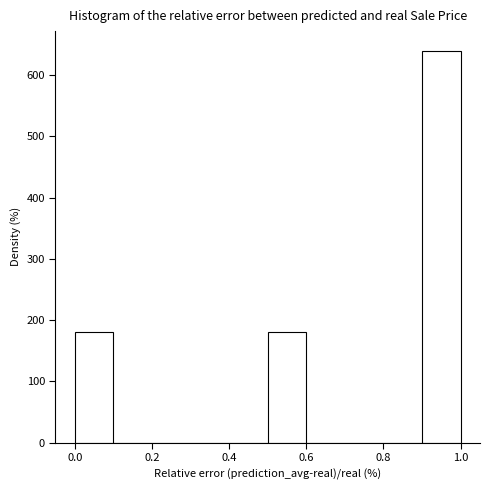

How tall is the bar that spans 0.9 to 1.0 on the x-axis? The values are not printed on the chart, so give them approximately, as read against the axis.

640